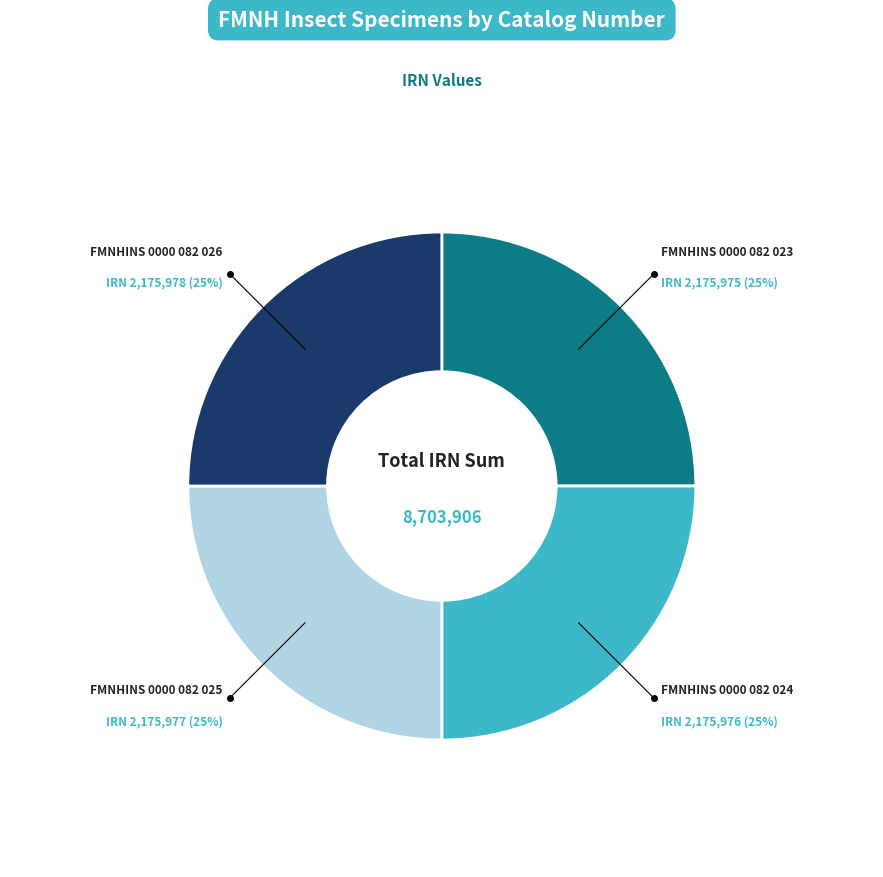

To the nearest percent, what is the combined percentage of FMNHINS 0000 082 024 and FMNHINS 0000 082 025?

50%